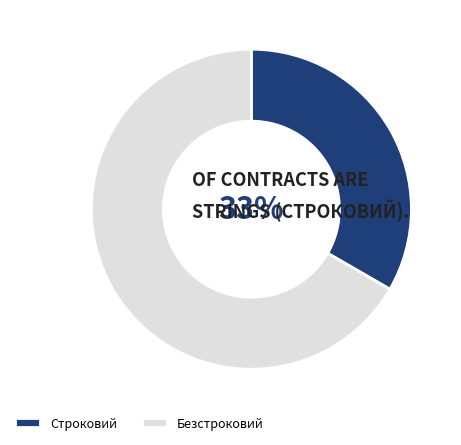

The Безстроковий slice represents 67% of the pie. True or false?

True